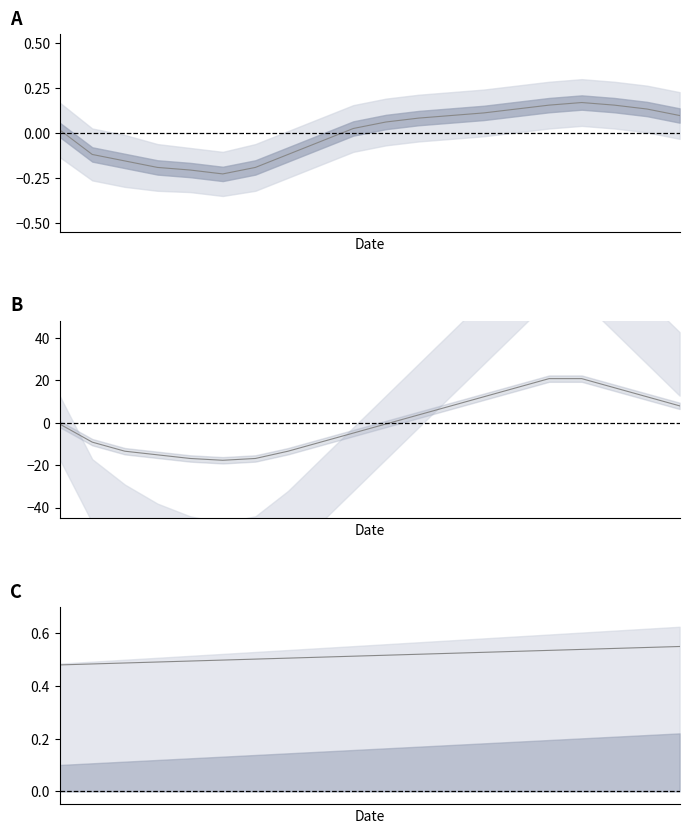

Does the chart display data point markers on the line(s)?

No